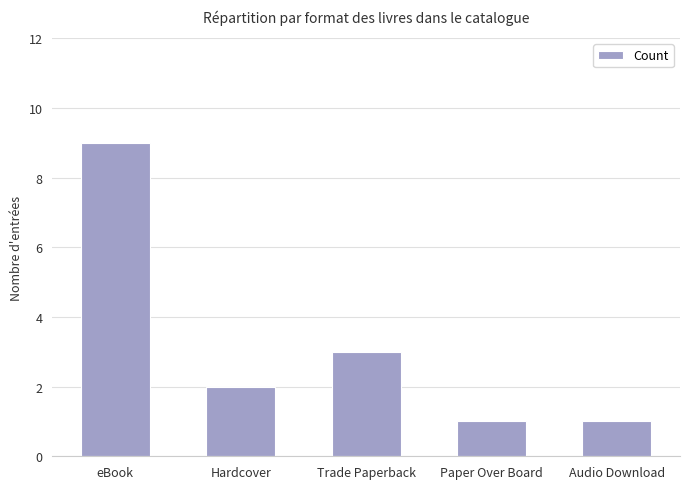

What is the sum of the values at Audio Download and Hardcover?

3